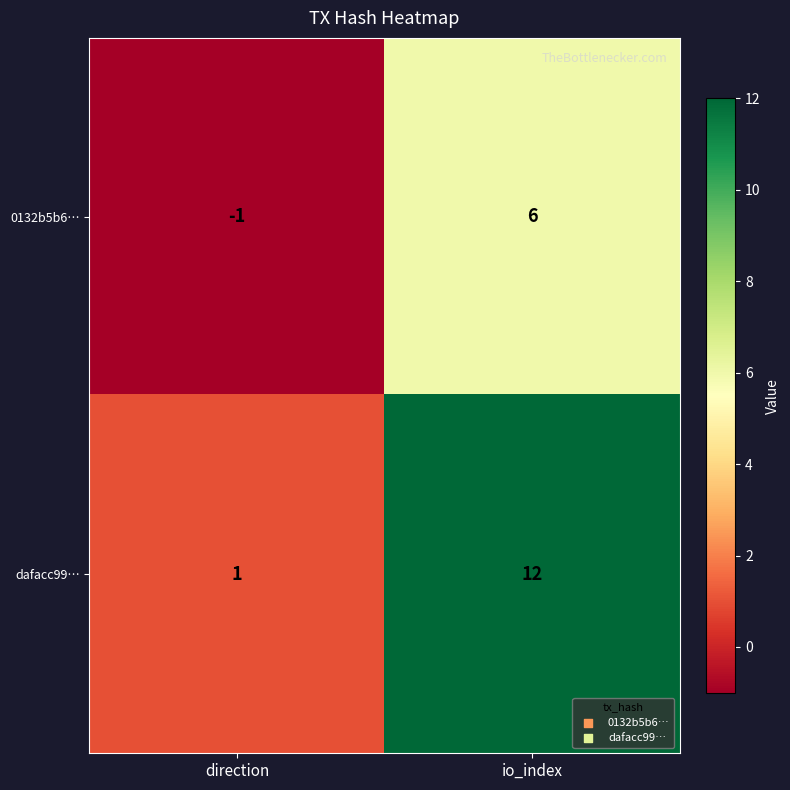

What value does the 0132b5b6… series have at io_index?

6